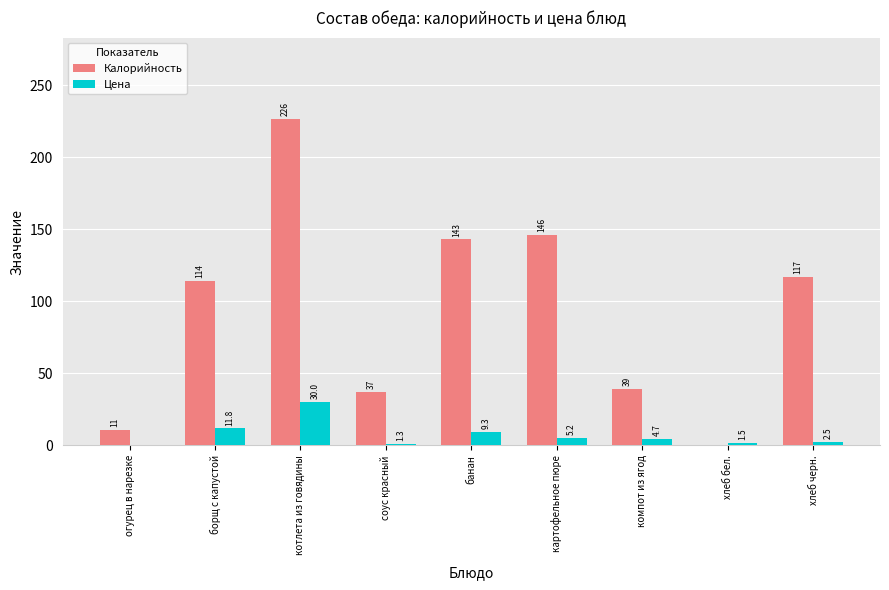

What is the sum of the Цена values at картофельное пюре and соус красный?

6.6